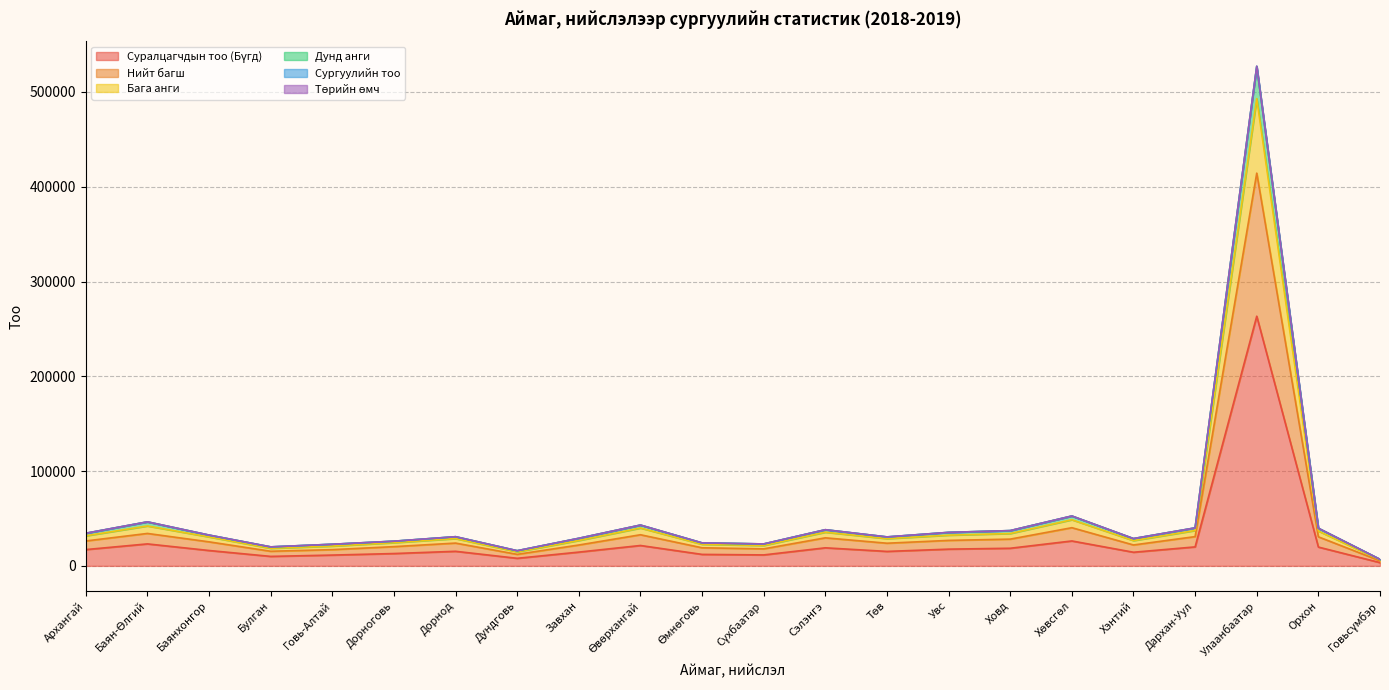

Which label corresponds to the smallest value in the chart?

Говьсүмбэр